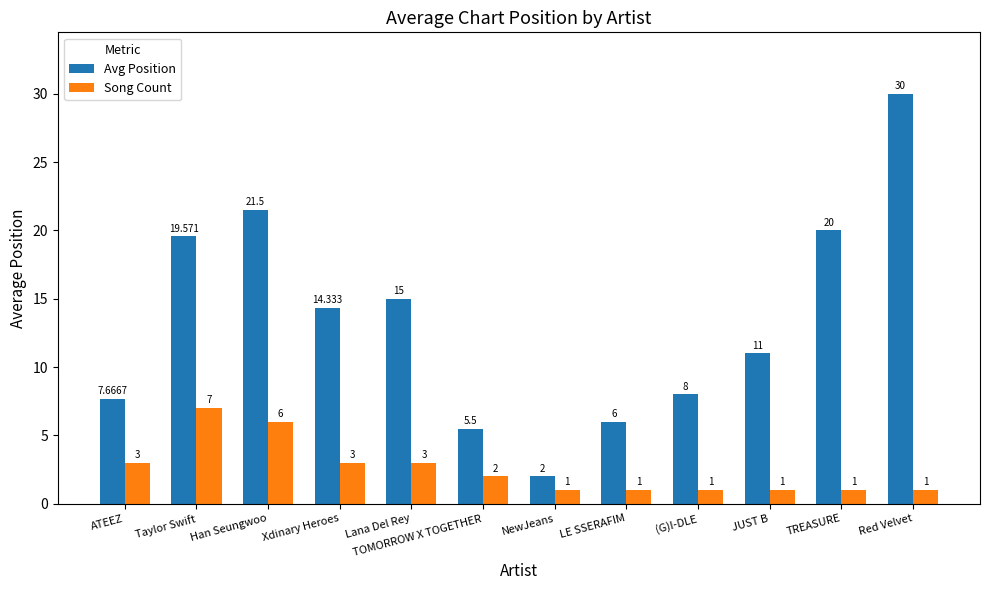

Reading right to left, extract all data points from this chart.

Avg Position: 30.0	20.0	11.0	8.0	6.0	2.0	5.5	15.0	14.3	21.5	19.6	7.7
Song Count: 1.0	1.0	1.0	1.0	1.0	1.0	2.0	3.0	3.0	6.0	7.0	3.0